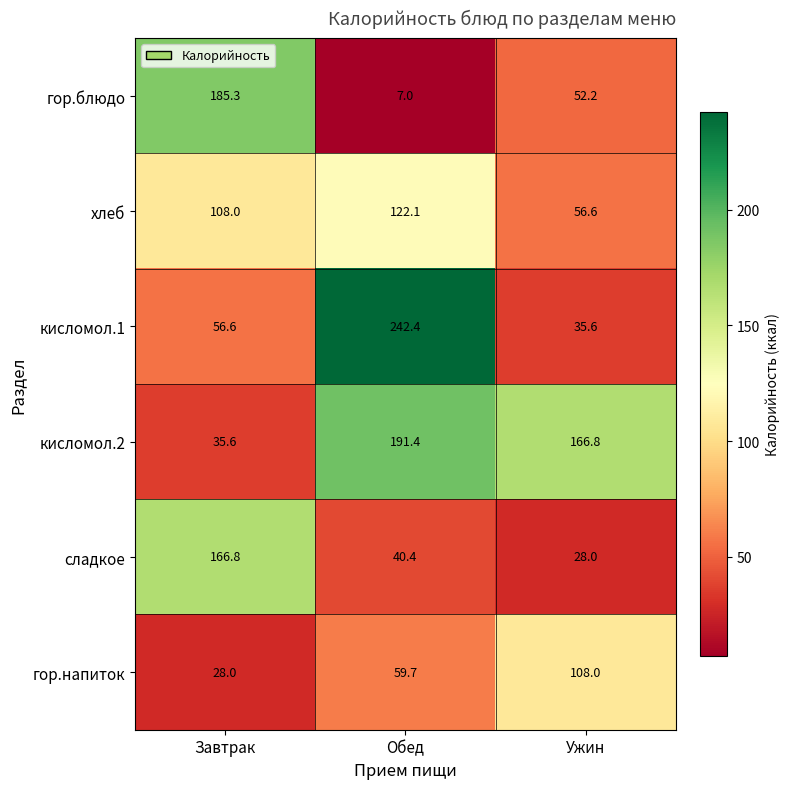

Which series changed the most between Завтрак and Ужин?

сладкое